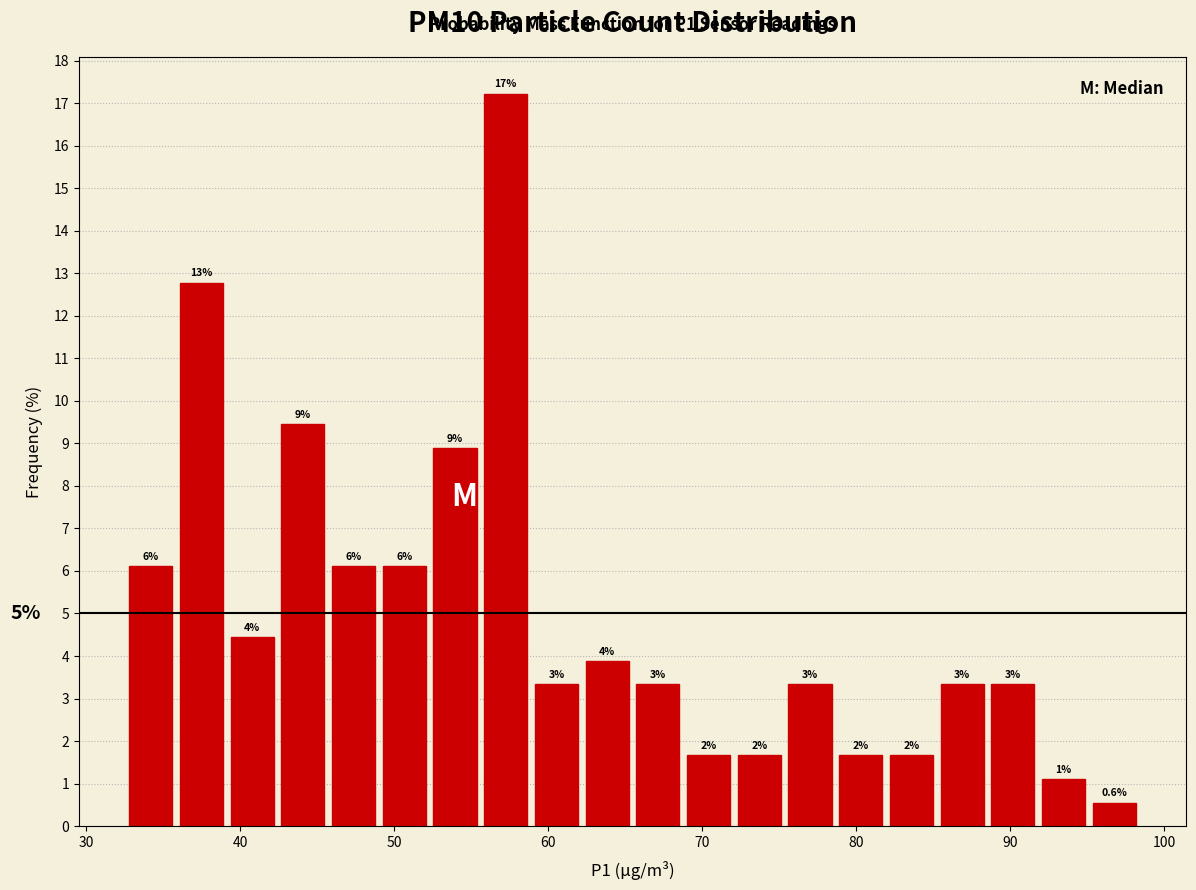

Around what value on the x-axis is the tallest bar? Give the approximate position of its centre, as read against the axis.

57